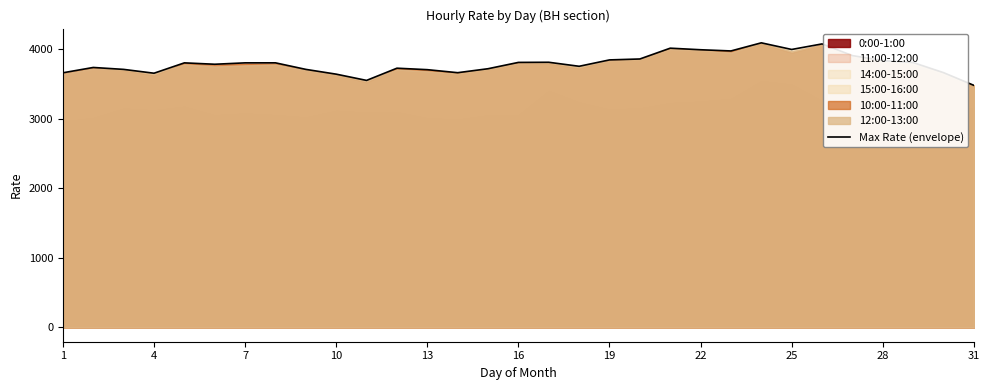

Does the chart have visible grid lines?

No